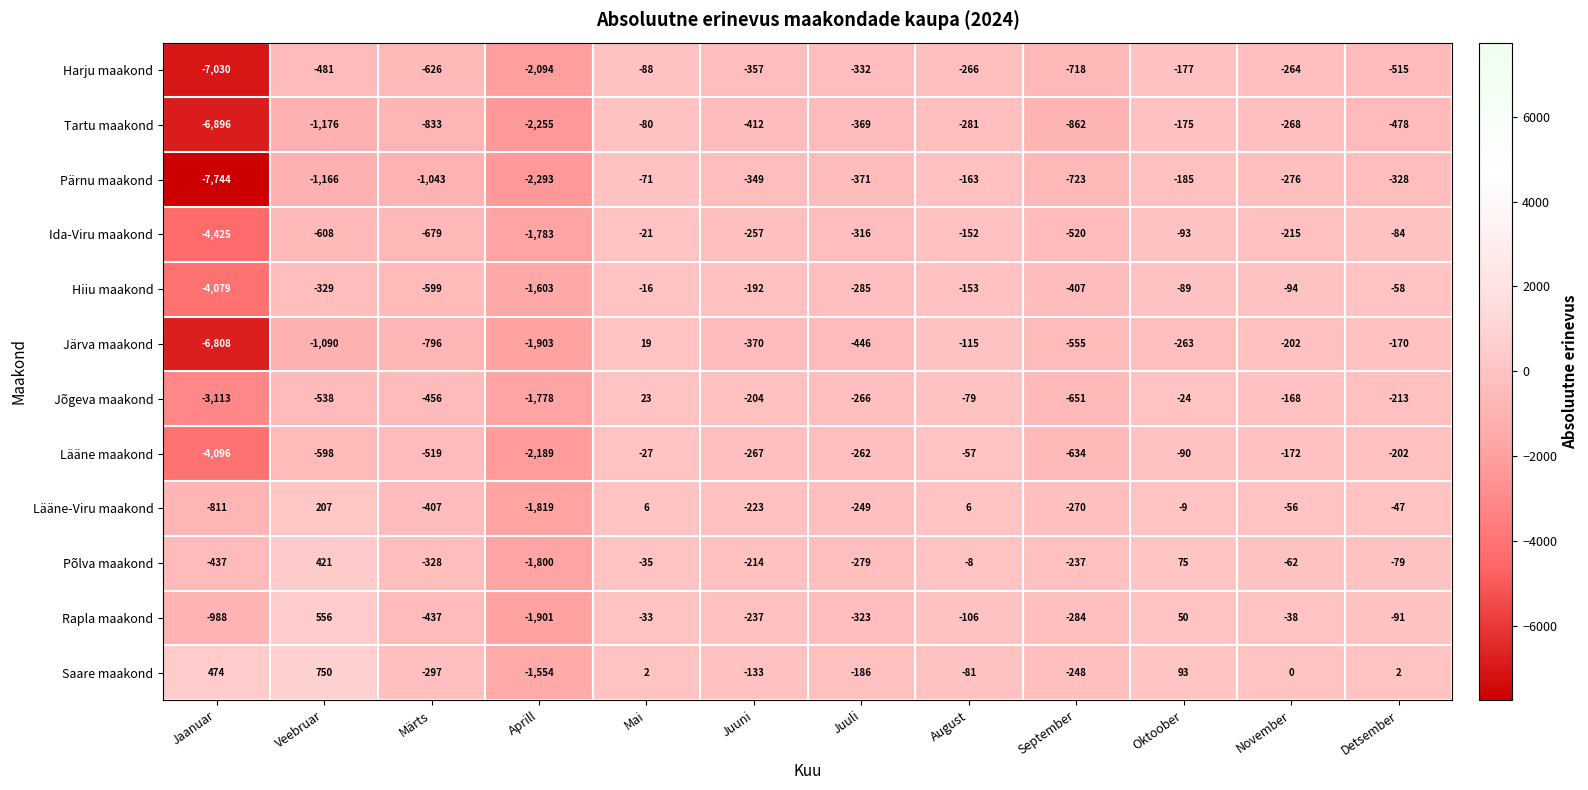

What is the maximum value shown in the chart?

750